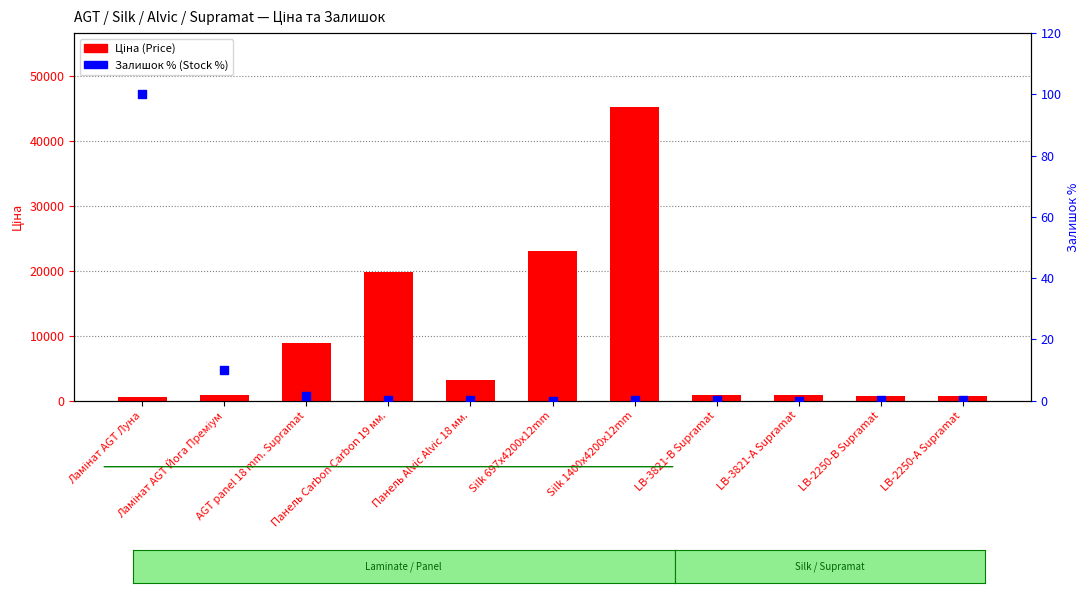

Which series contains the lowest Y value?

Залишок % (Stock %)